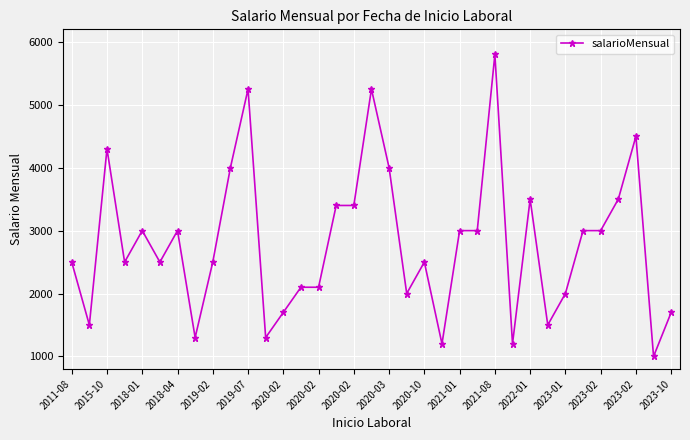

True or false: there are more than 1 points higher than both neighbors.

True